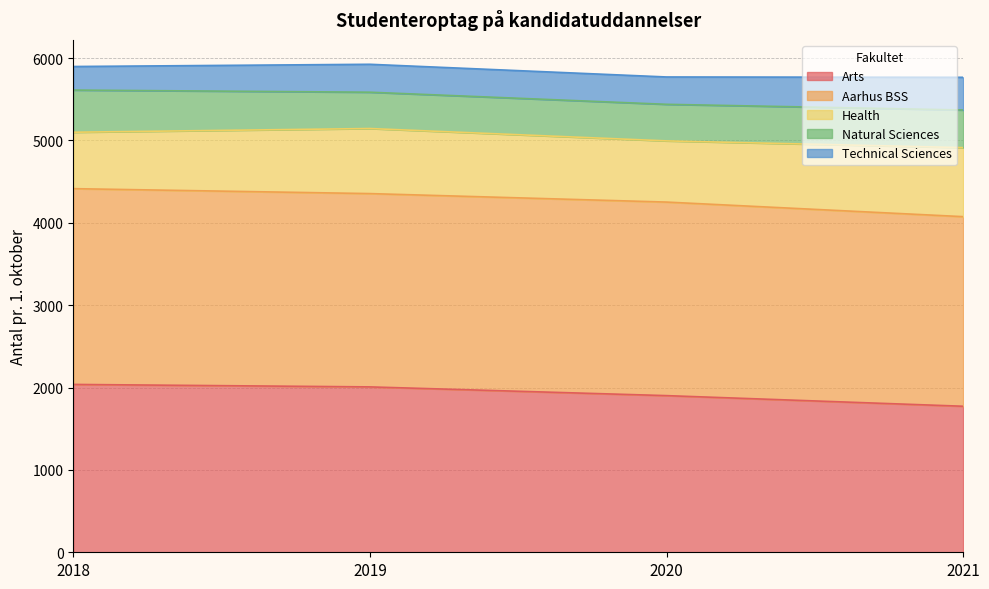

Reading left to right, list all the values displayed in this chart.

Arts: 2038	2008	1902	1773
Aarhus BSS: 2377	2347	2350	2302
Health: 685	790	743	838
Natural Sciences: 512	441	444	457
Technical Sciences: 286	339	332	397